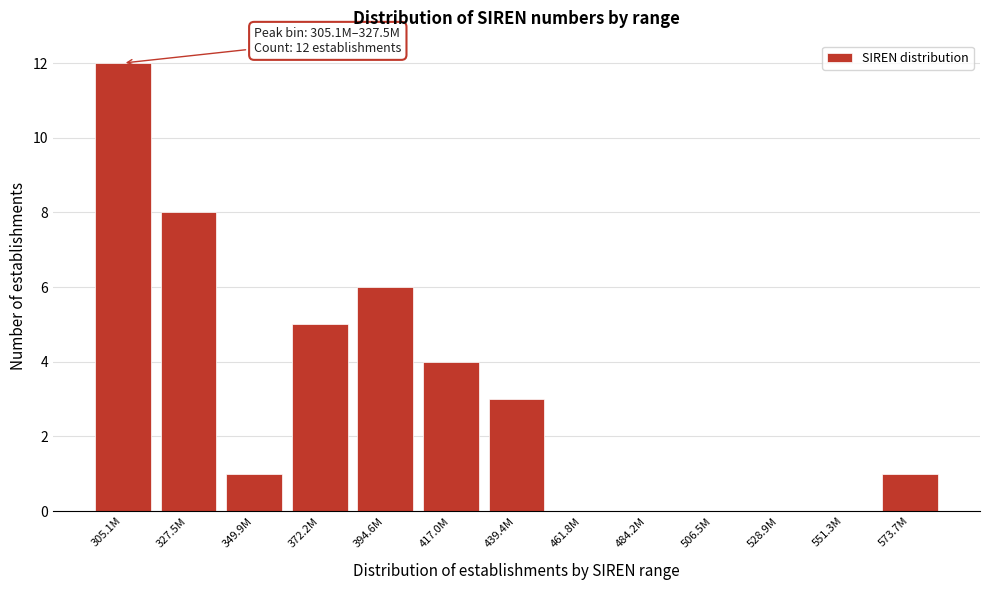

Reading right to left, extract all data points from this chart.

573.7M=1	551.3M=0	528.9M=0	506.5M=0	484.2M=0	461.8M=0	439.4M=3	417.0M=4	394.6M=6	372.2M=5	349.9M=1	327.5M=8	305.1M=12